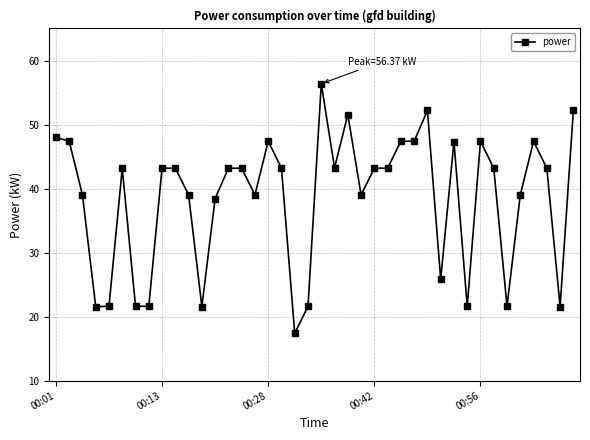

What is the sum of all values?

1538.3